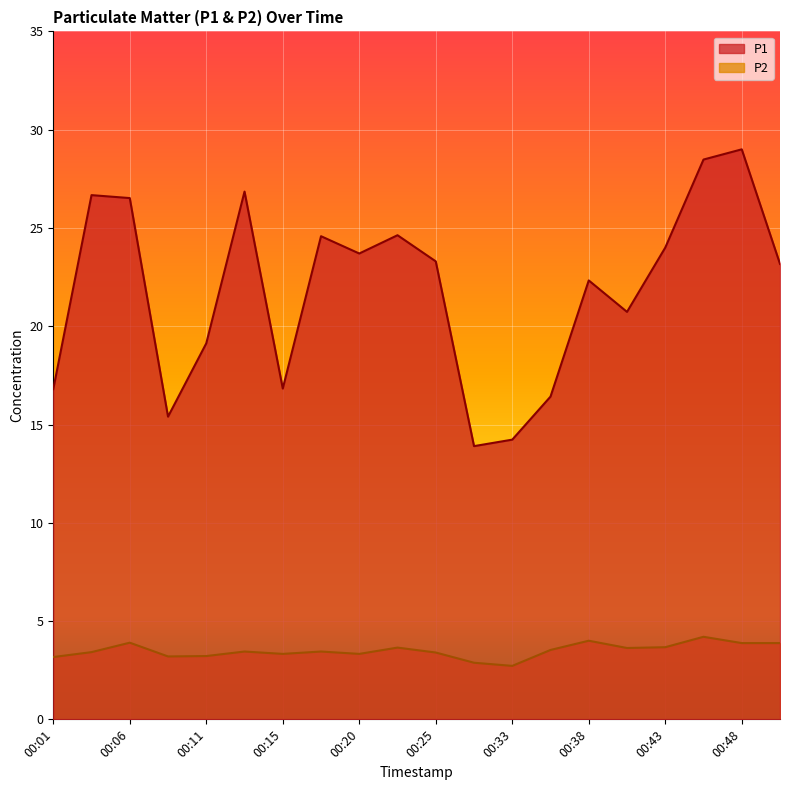

Reading right to left, what are all the values shown in this chart?

P1: 23.2	29.0	28.5	24.0	20.7	22.3	16.4	14.2	13.9	23.3	24.6	23.7	24.6	16.8	26.9	19.1	15.4	26.5	26.7	16.8
P2: 3.9	3.9	4.2	3.7	3.6	4.0	3.5	2.7	2.9	3.4	3.6	3.3	3.5	3.3	3.5	3.2	3.2	3.9	3.4	3.2